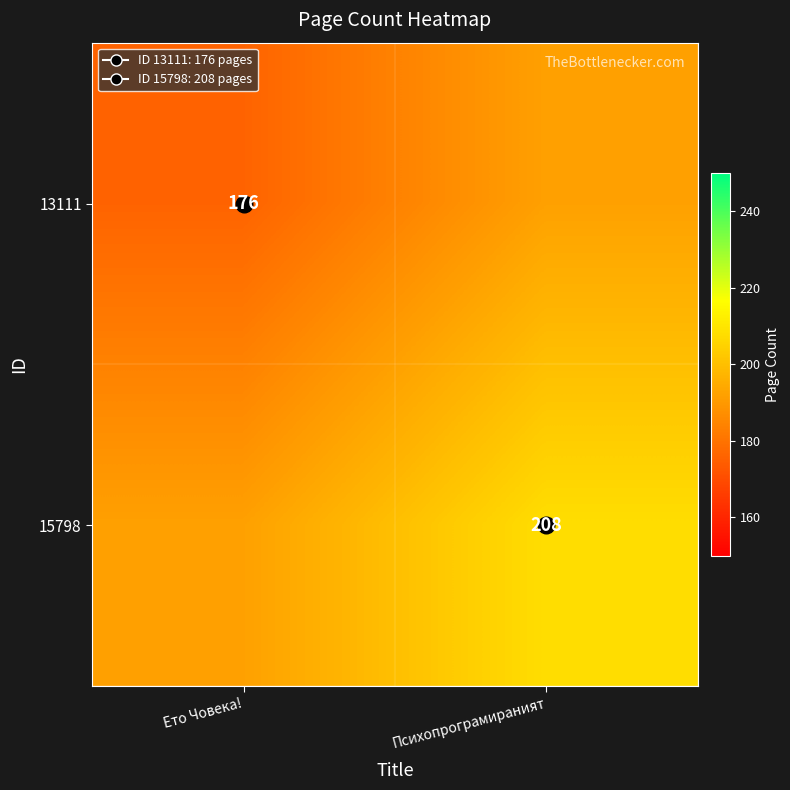

How many data points in 15798 are less than 208?

1